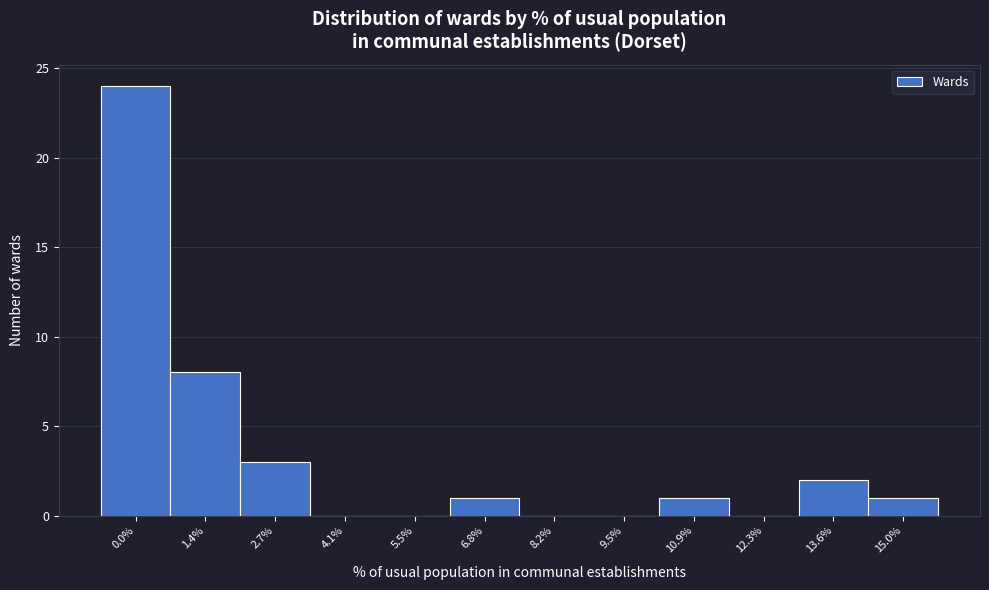

Reading left to right, transcribe all the data shown in this chart.

0.0%=24	1.4%=8	2.7%=3	4.1%=0	5.5%=0	6.8%=1	8.2%=0	9.5%=0	10.9%=1	12.3%=0	13.6%=2	15.0%=1